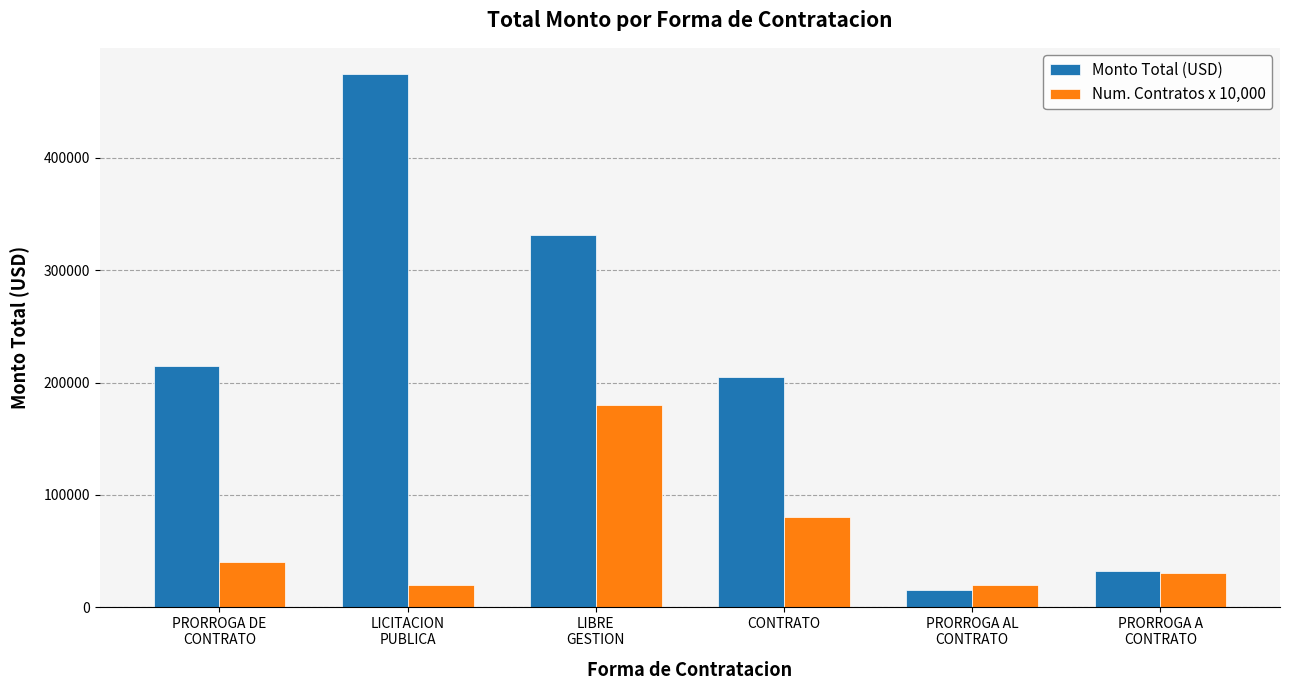

What is the value of the Monto Total (USD) bar at the 3rd from the left?

330948.5